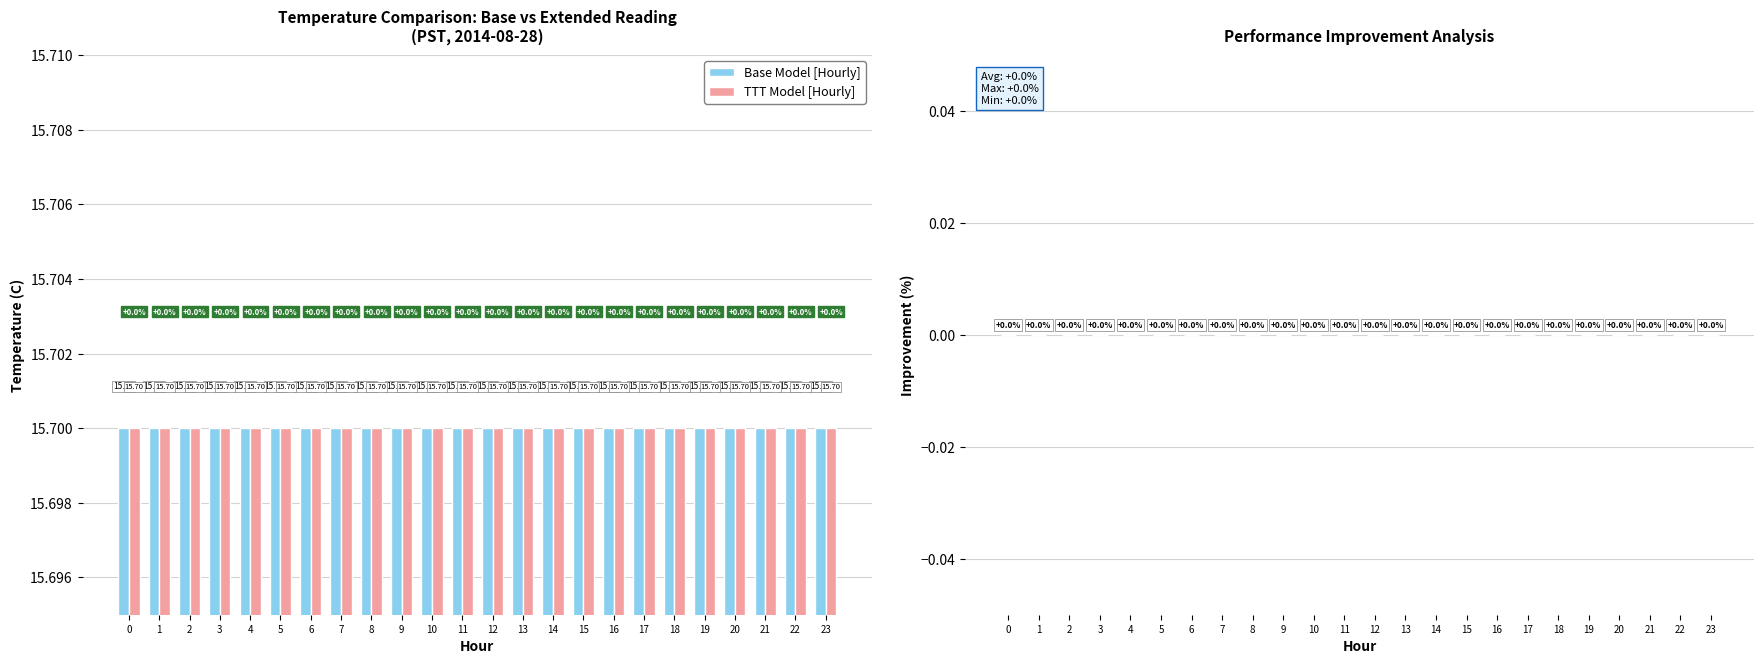

The value of Base Model [Hourly] at 16 is 5.3. True or false?

False